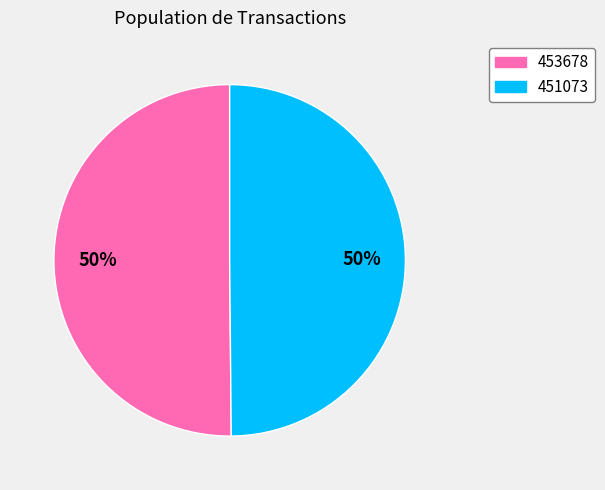

True or false: 451073 accounts for 43% of the total.

False